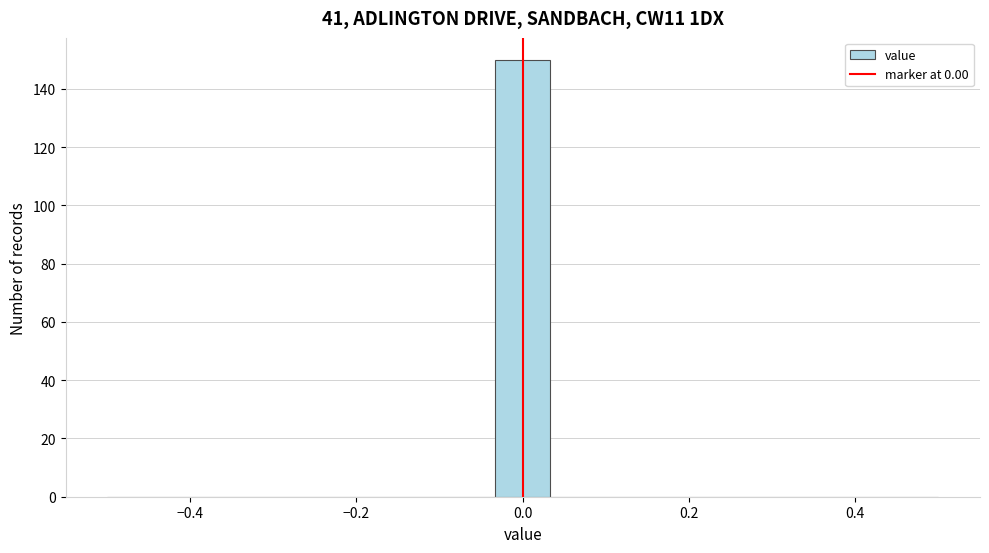

Read against the x-axis, roughly where is the centre of the tallest bar?

0.00